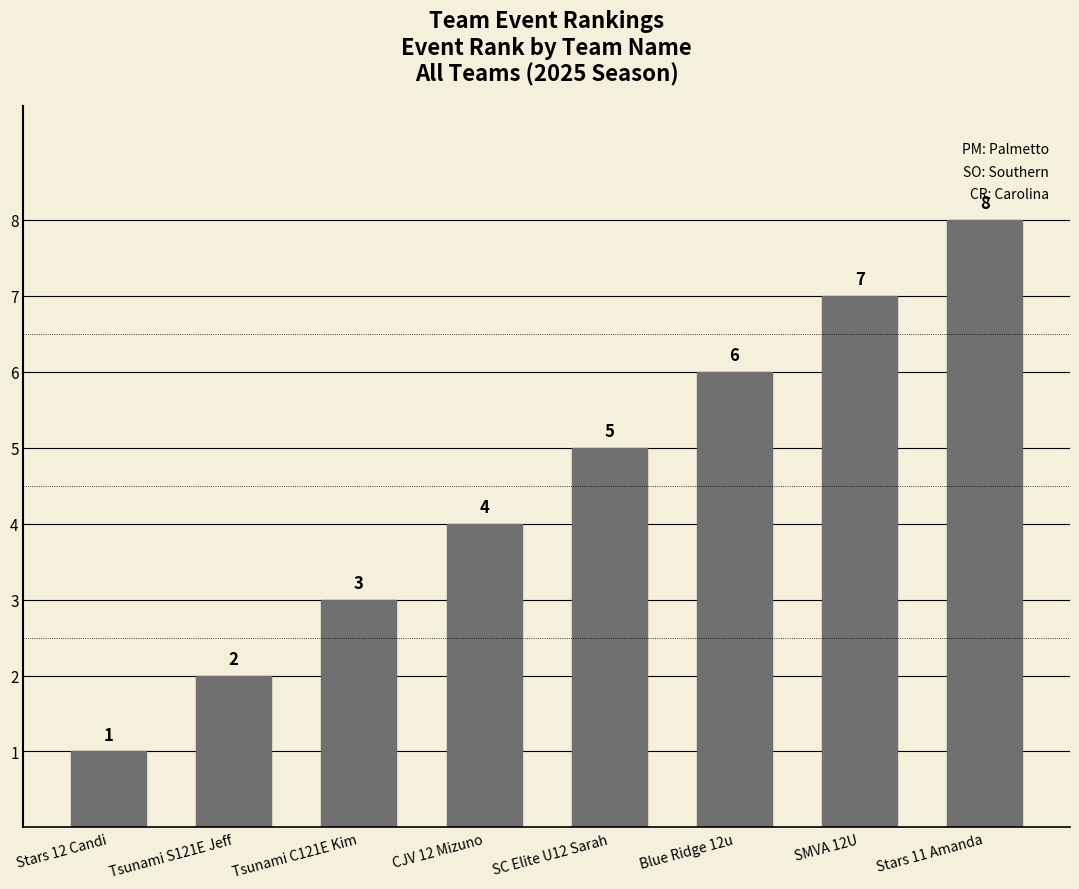

Is it true that the value at SMVA 12U is 1?

False